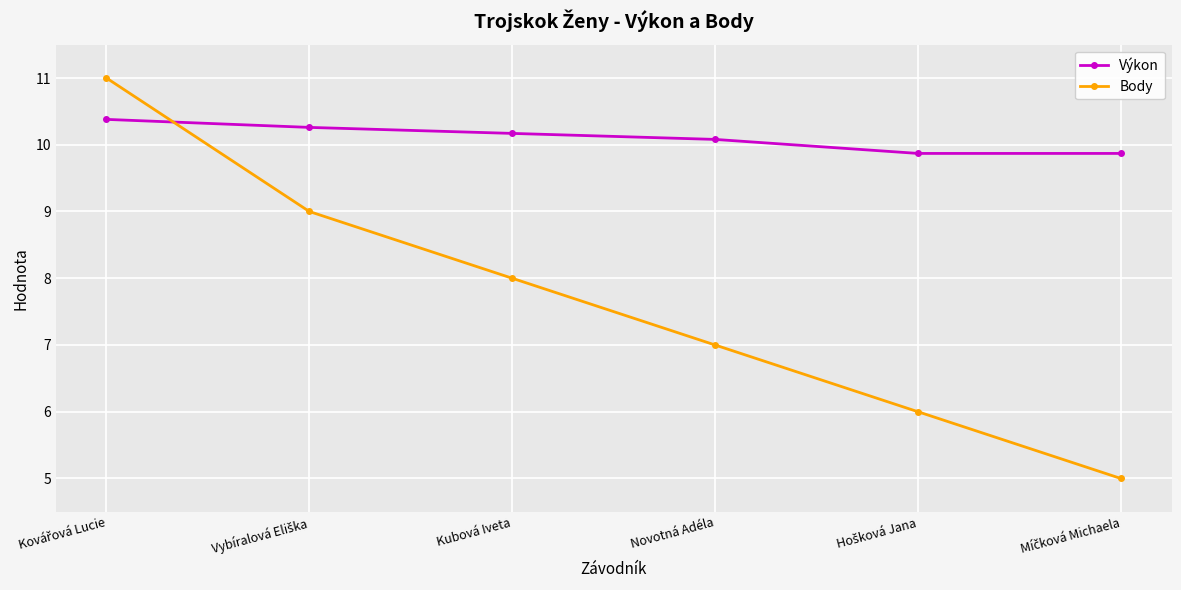

The value of Body at Novotná Adéla is 11.2. True or false?

False